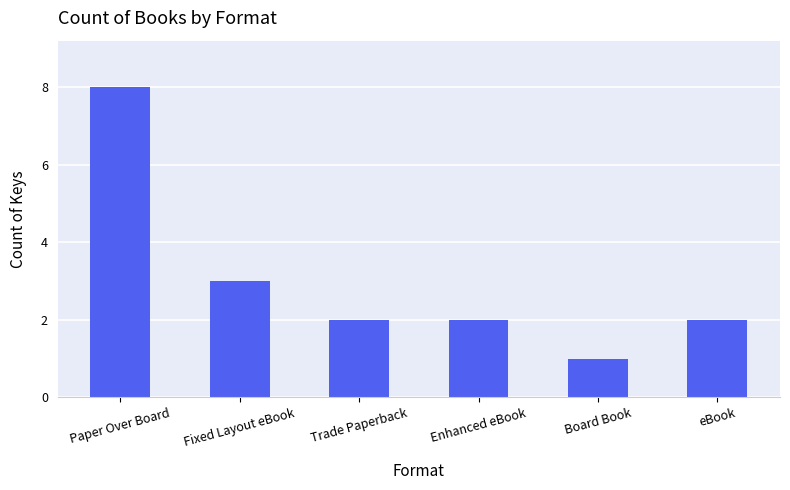

Reading left to right, what are all the values shown in this chart?

Paper Over Board=8	Fixed Layout eBook=3	Trade Paperback=2	Enhanced eBook=2	Board Book=1	eBook=2